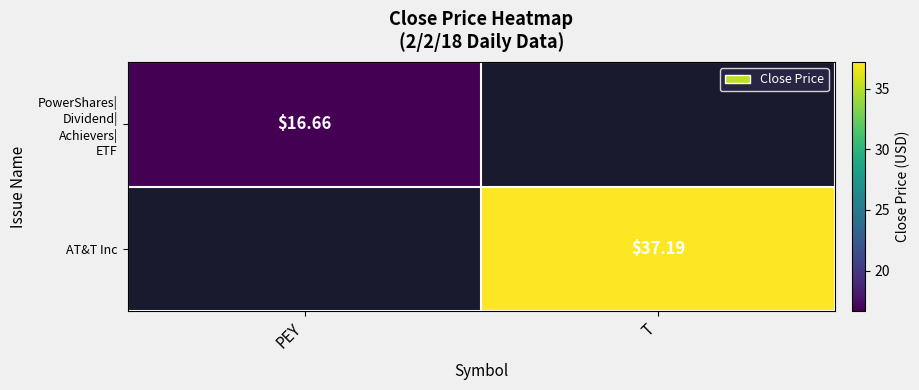

What is the minimum value shown in the chart?

16.7